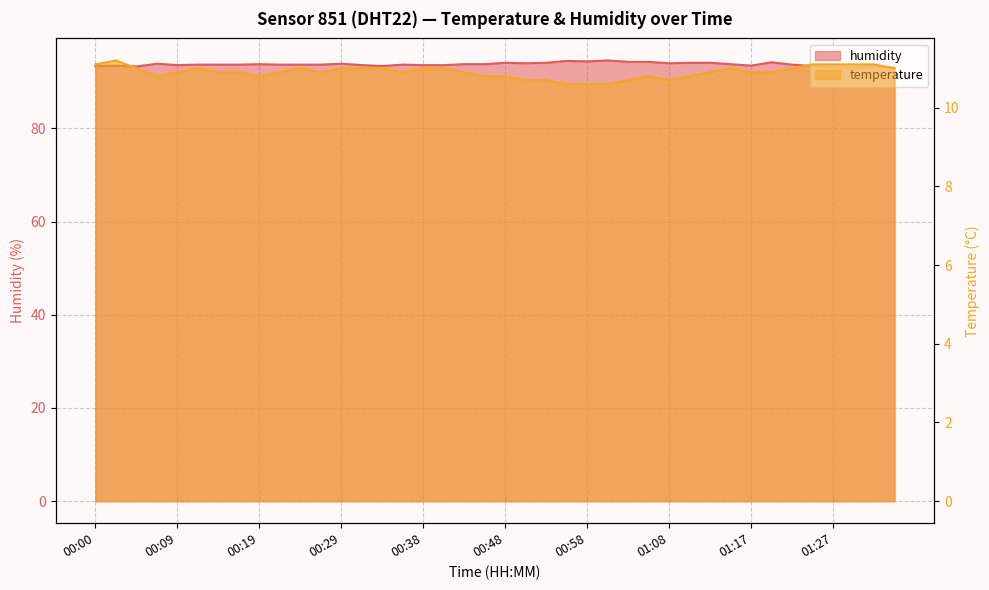

What position from the left is 01:20?

34